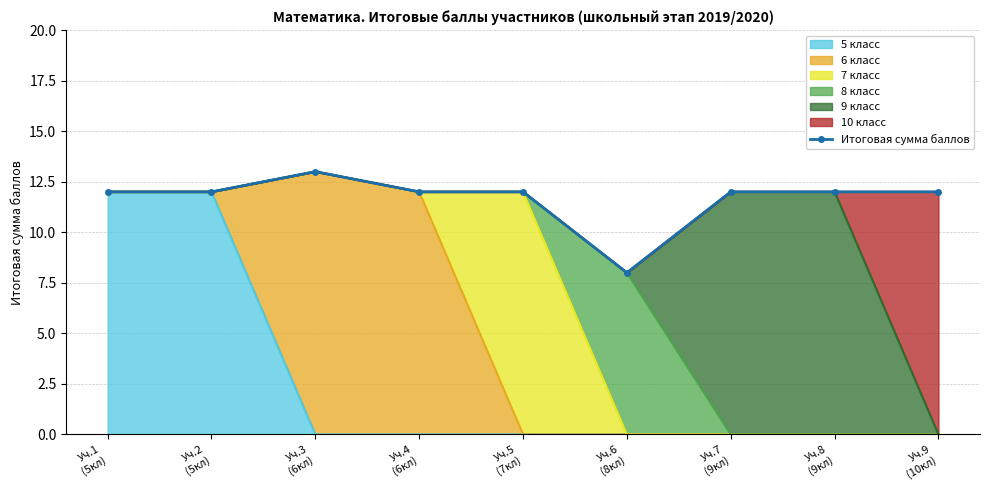

Reading left to right, what are all the values shown in this chart?

12	12	13	12	12	8	12	12	12